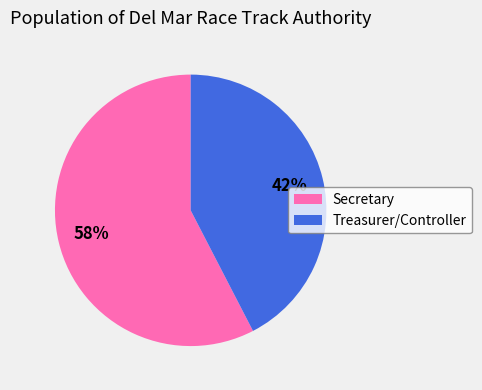

Do Treasurer/Controller and Secretary together represent more than half of the pie?

Yes